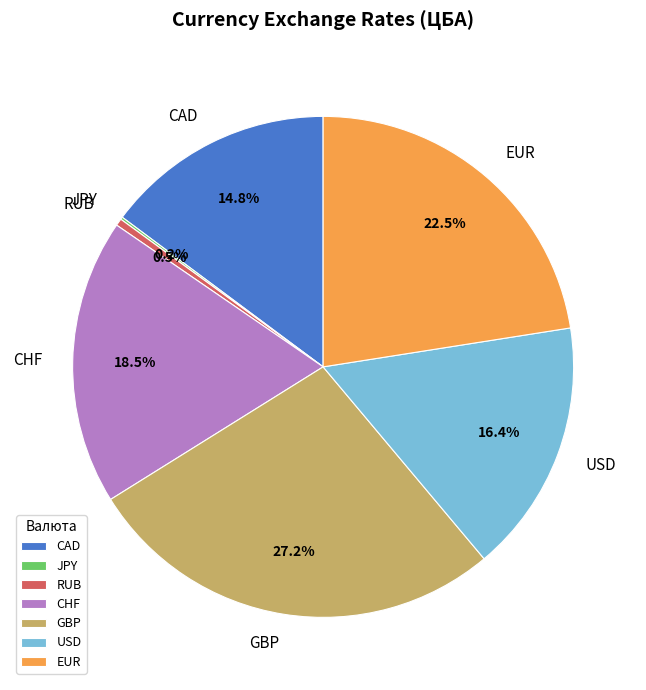

Between GBP and CAD, which is larger?

GBP